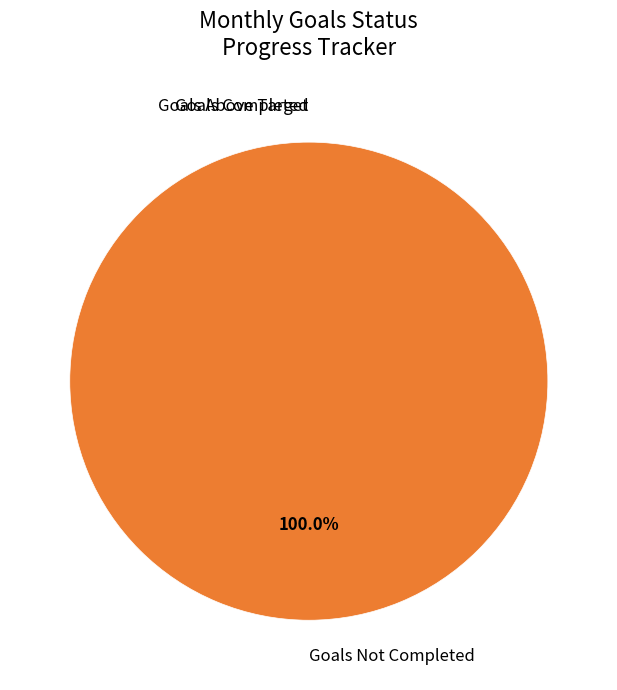

True or false: Goals Completed accounts for 0% of the total.

True